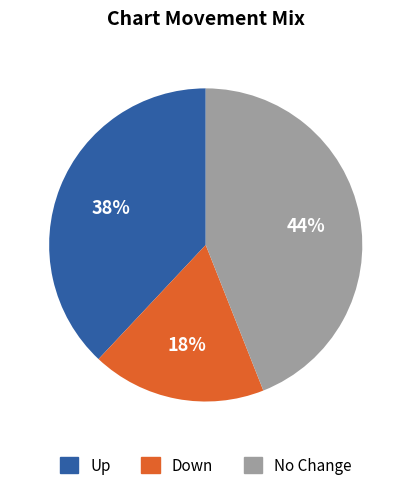

Does any single category account for the majority?

No